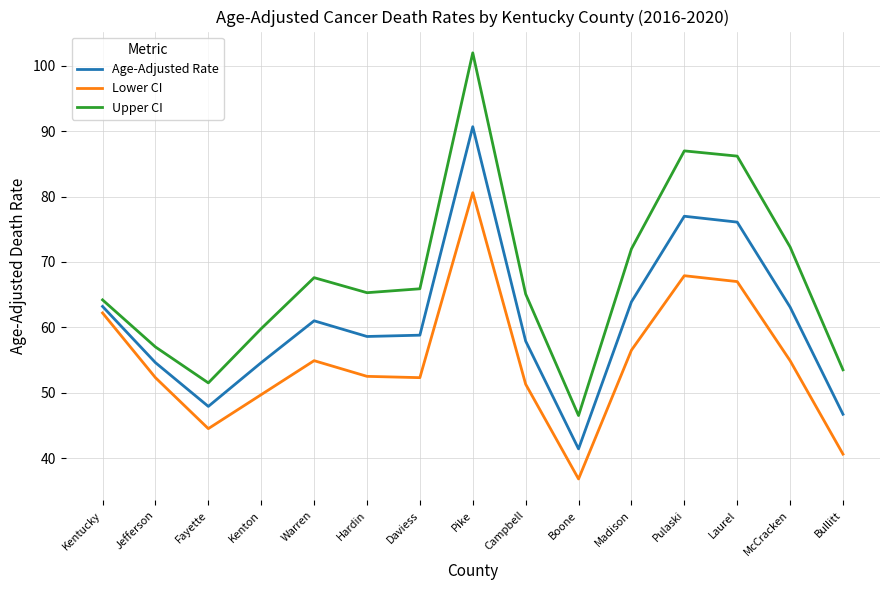

Where is the first local minimum for Upper CI?

Fayette